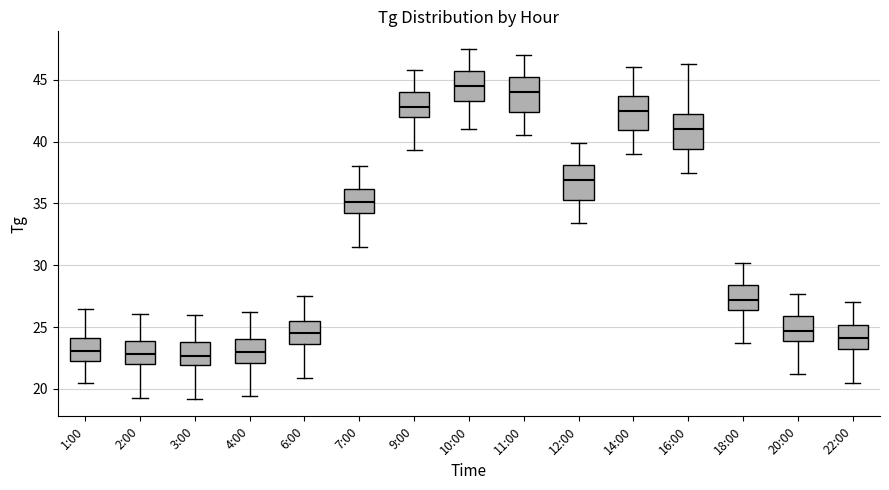

Reading left to right, transcribe this box plot: for each box, give where its median line is, the range the box spans, and where its two whiskers end, as read against the y-axis. The values are not printed on the chart, so give them approximately, as read against the axis.

1:00: median 23.0, box 22.5 to 24.0, whiskers 20.5 to 26.5
2:00: median 23.0, box 22.0 to 24.0, whiskers 19.5 to 26.0
3:00: median 22.5, box 22.0 to 24.0, whiskers 19.0 to 26.0
4:00: median 23.0, box 22.0 to 24.0, whiskers 19.5 to 26.0
6:00: median 24.5, box 23.5 to 25.5, whiskers 21.0 to 27.5
7:00: median 35.0, box 34.0 to 36.0, whiskers 31.5 to 38.0
9:00: median 43.0, box 42.0 to 44.0, whiskers 39.5 to 46.0
10:00: median 44.5, box 43.5 to 45.5, whiskers 41.0 to 47.5
11:00: median 44.0, box 42.5 to 45.0, whiskers 40.5 to 47.0
12:00: median 37.0, box 35.5 to 38.0, whiskers 33.5 to 40.0
14:00: median 42.5, box 41.0 to 43.5, whiskers 39.0 to 46.0
16:00: median 41.0, box 39.5 to 42.0, whiskers 37.5 to 46.5
18:00: median 27.0, box 26.5 to 28.5, whiskers 23.5 to 30.0
20:00: median 24.5, box 24.0 to 26.0, whiskers 21.0 to 27.5
22:00: median 24.0, box 23.0 to 25.0, whiskers 20.5 to 27.0